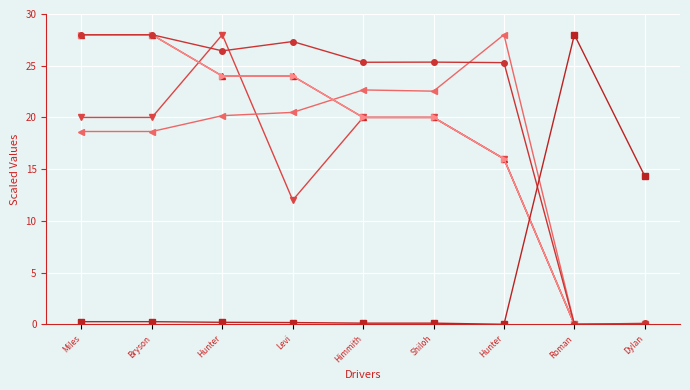

Is this an area chart (filled region under the line)?

No